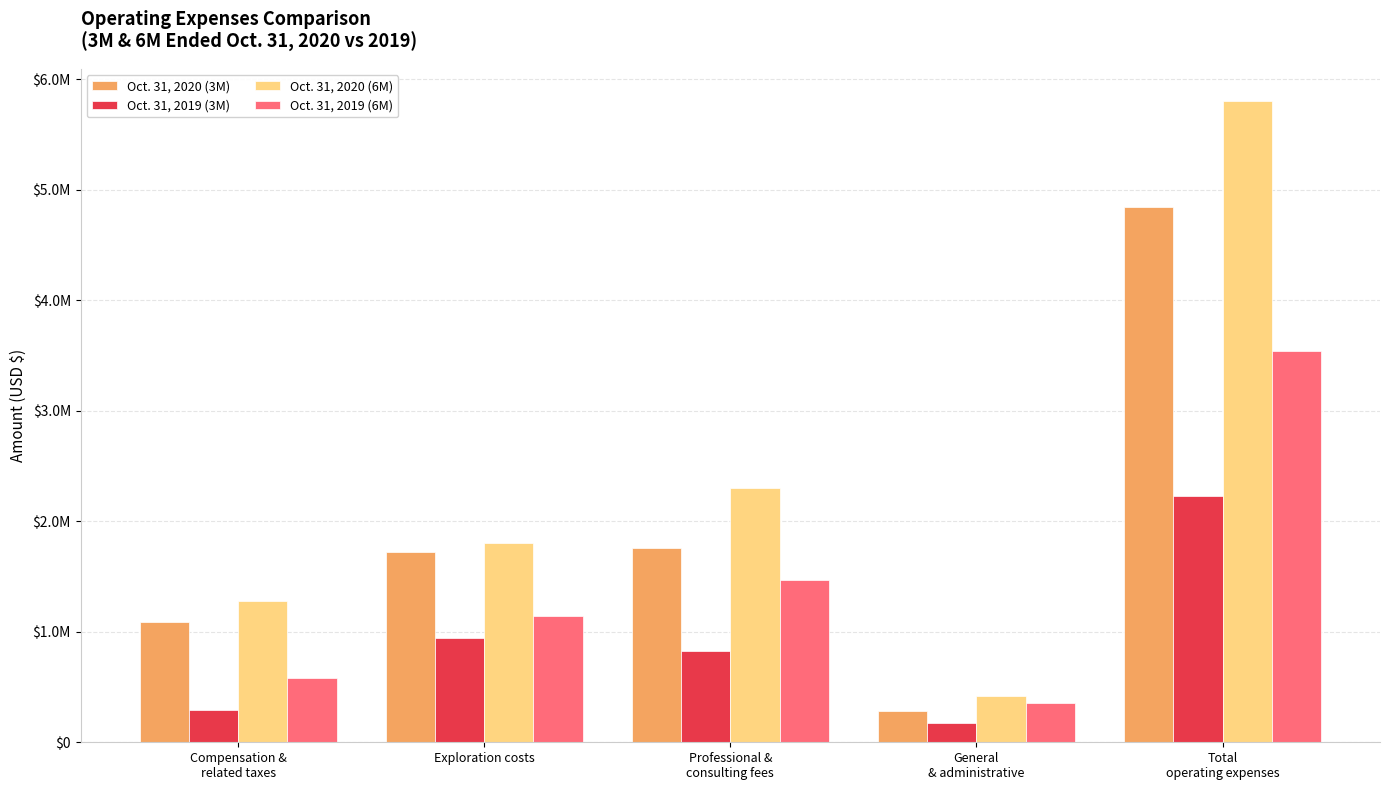

List the series in order of their peak value, highest first.

Oct. 31, 2020 (6M), Oct. 31, 2020 (3M), Oct. 31, 2019 (6M), Oct. 31, 2019 (3M)